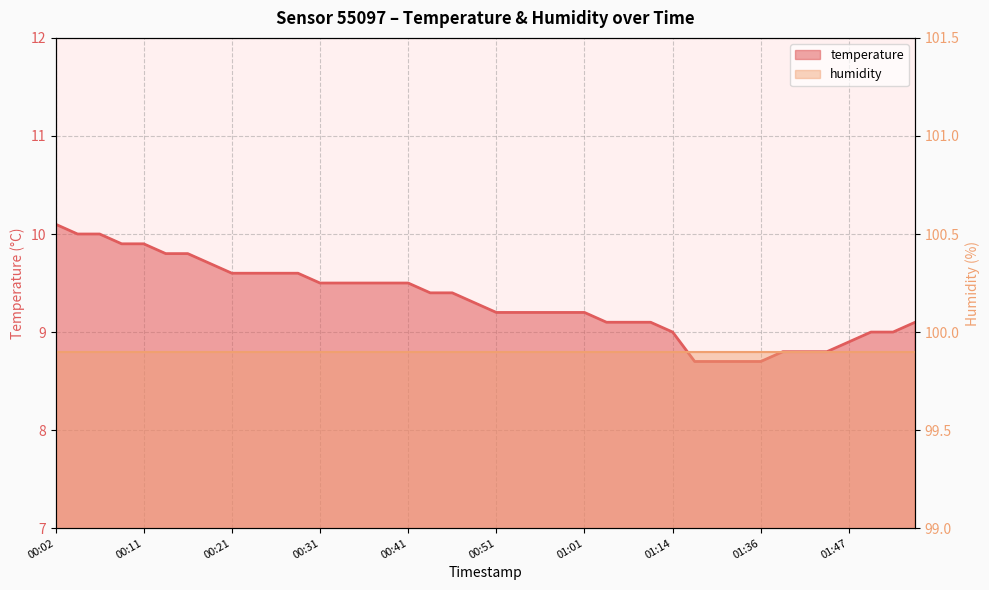

List the labels in order of value, smallest first.

01:28, 01:31, 01:34, 01:36, 01:39, 01:42, 01:44, 01:47, 01:14, 01:49, 01:52, 01:04, 01:06, 01:09, 01:54, 00:51, 00:54, 00:56, 00:59, 01:01, 00:49, 00:44, 00:46, 00:31, 00:33, 00:36, 00:39, 00:41, 00:21, 00:24, 00:26, 00:29, 00:19, 00:14, 00:16, 00:09, 00:11, 00:04, 00:06, 00:02